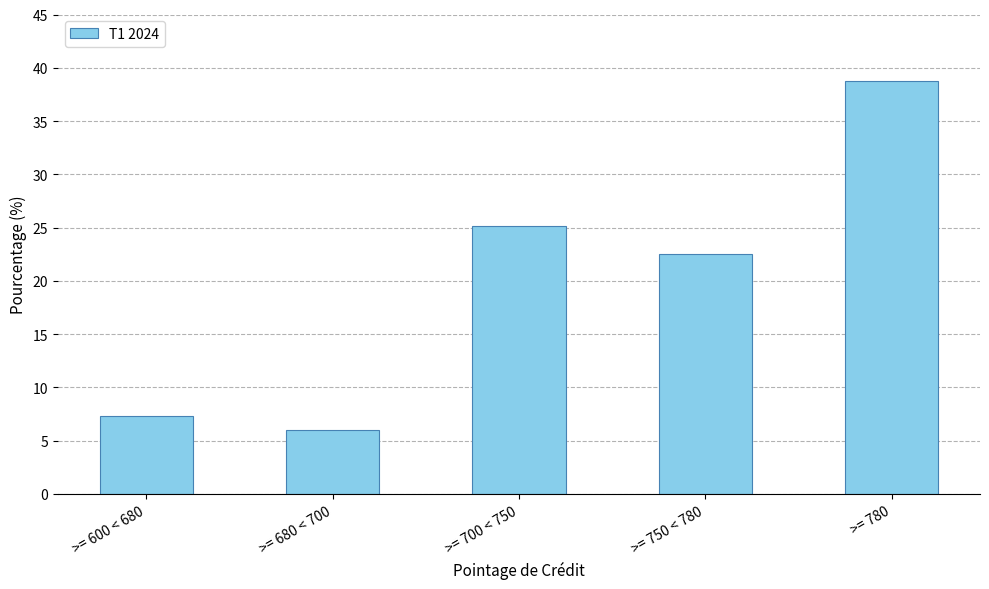

Are the bars grouped side by side (vs. stacked)?

No